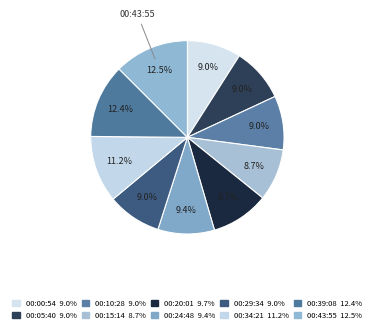

Which slice is the smallest?

2017-09-02T00:15:14.705Z